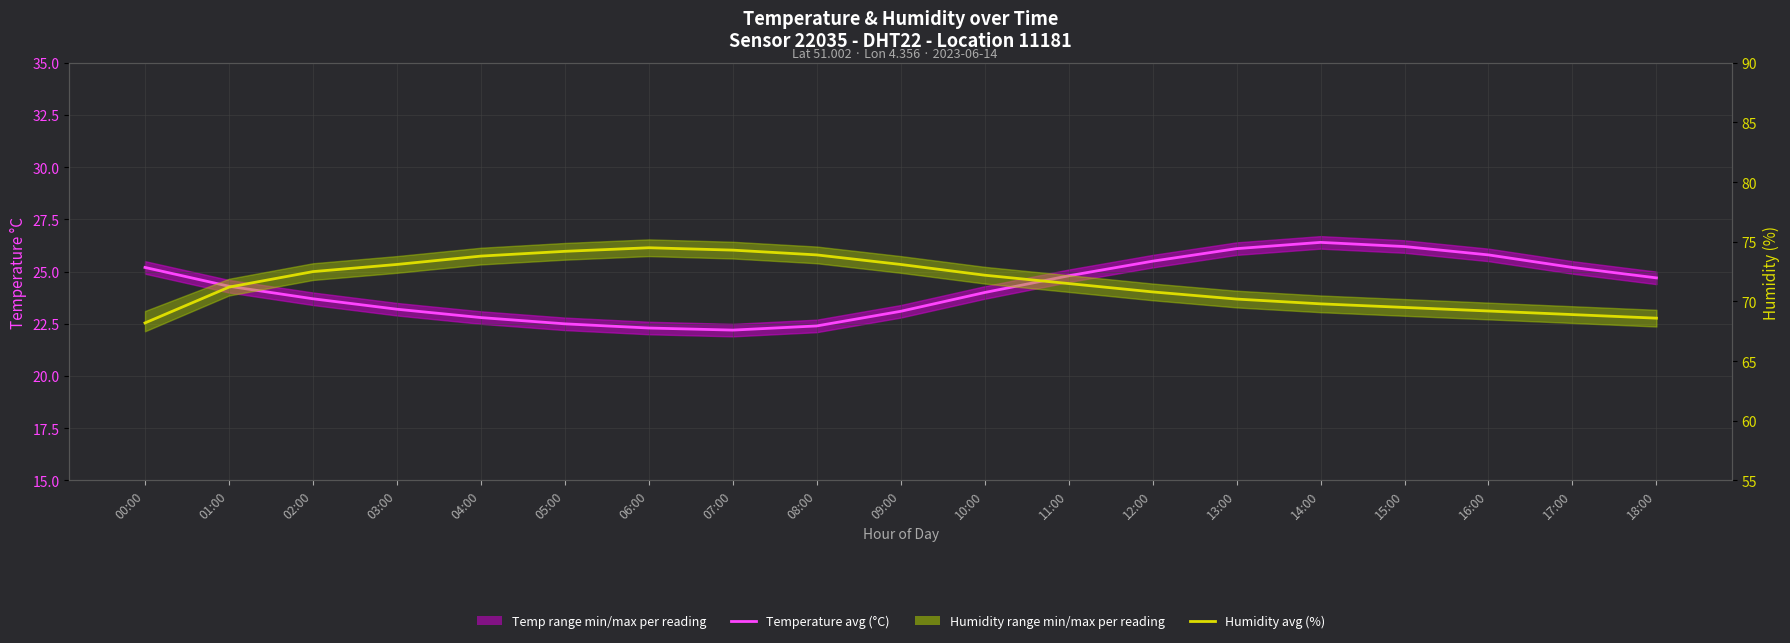

True or false: Humidity avg (%) and Temperature avg (°C) intersect in this chart.

False